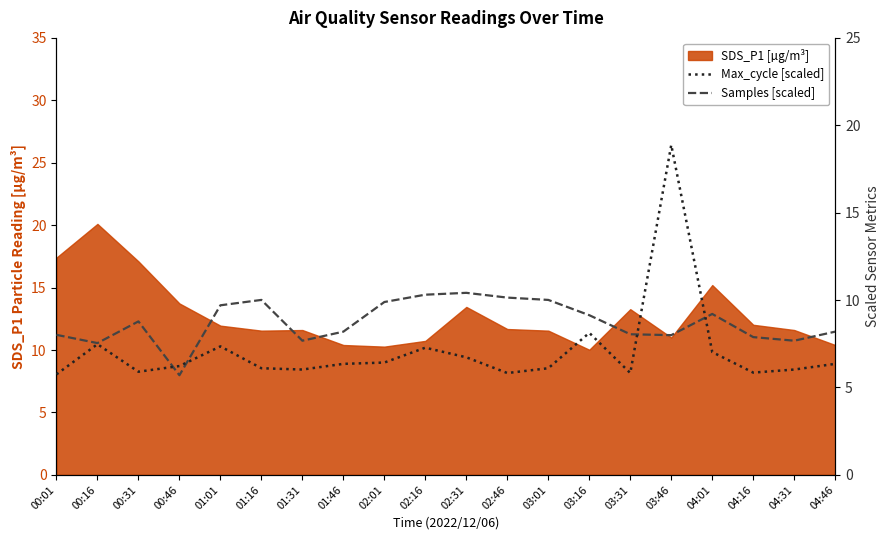

How many lines are shown in the chart?

2